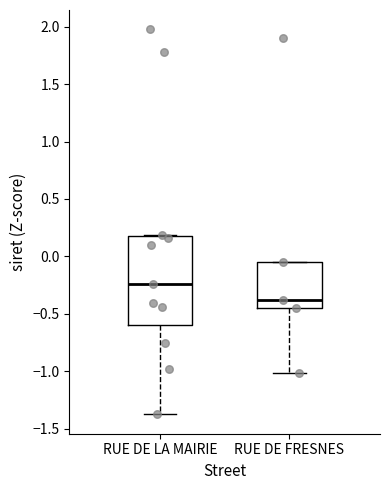

Which box is the tallest, from its lower edge to its upper edge?

RUE DE LA MAIRIE